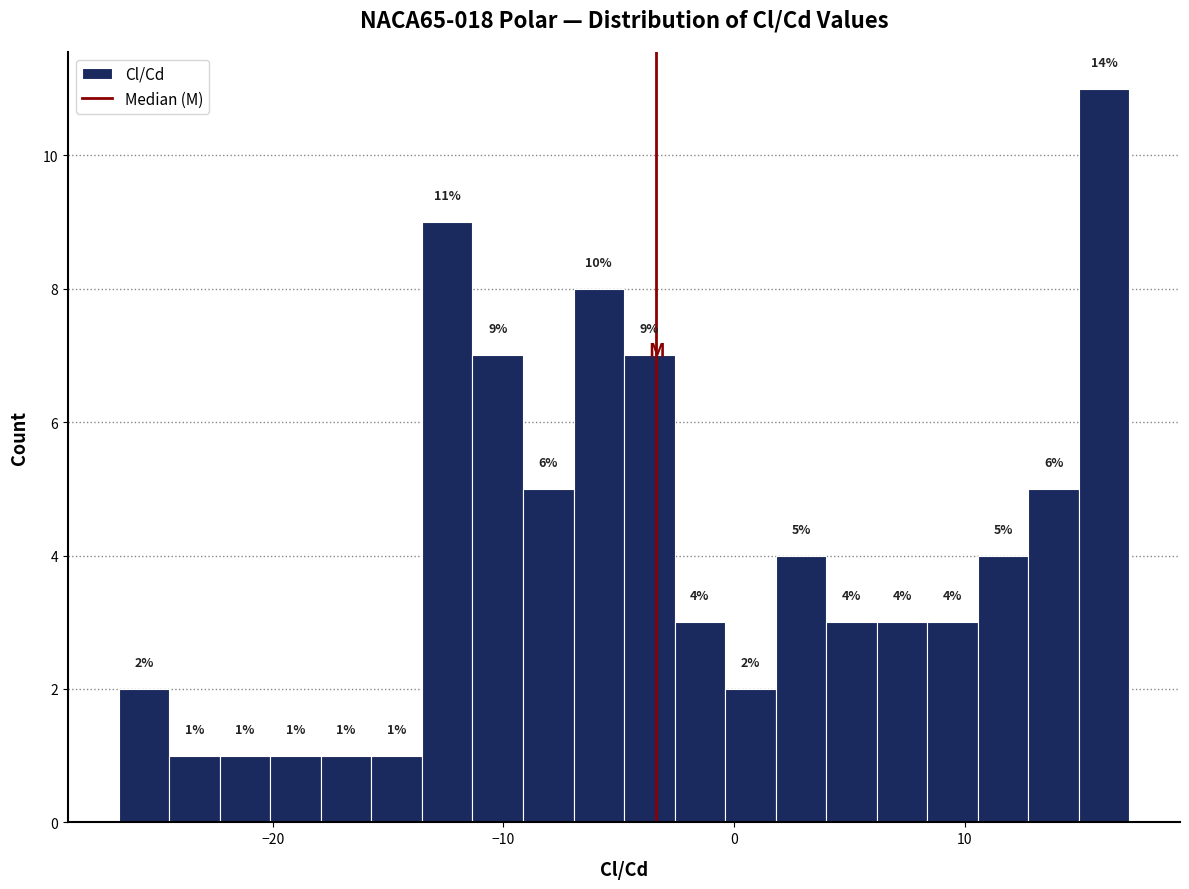

Around what value on the x-axis is the tallest bar? Give the approximate position of its centre, as read against the axis.

16